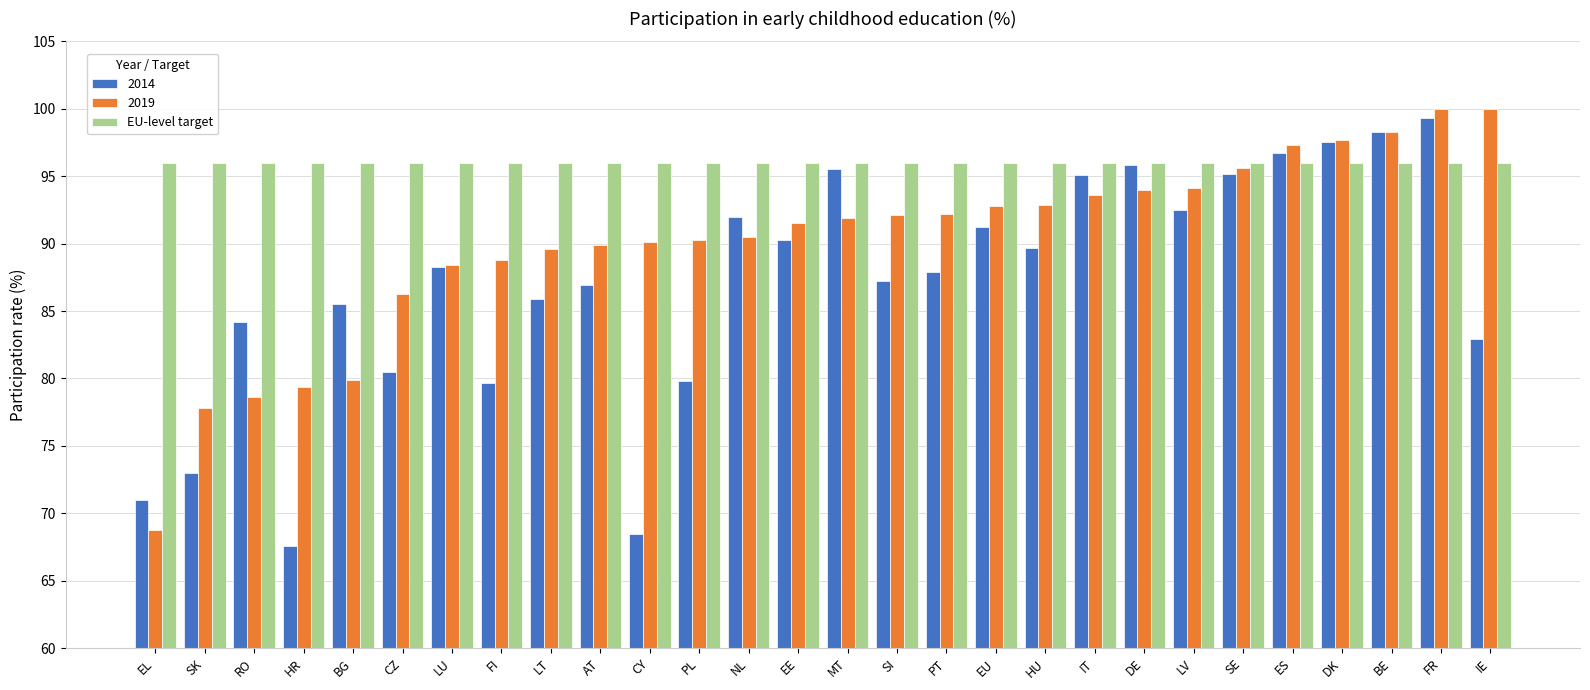

Is the value of 2014 at SI greater than the value of 2019 at ES?

No